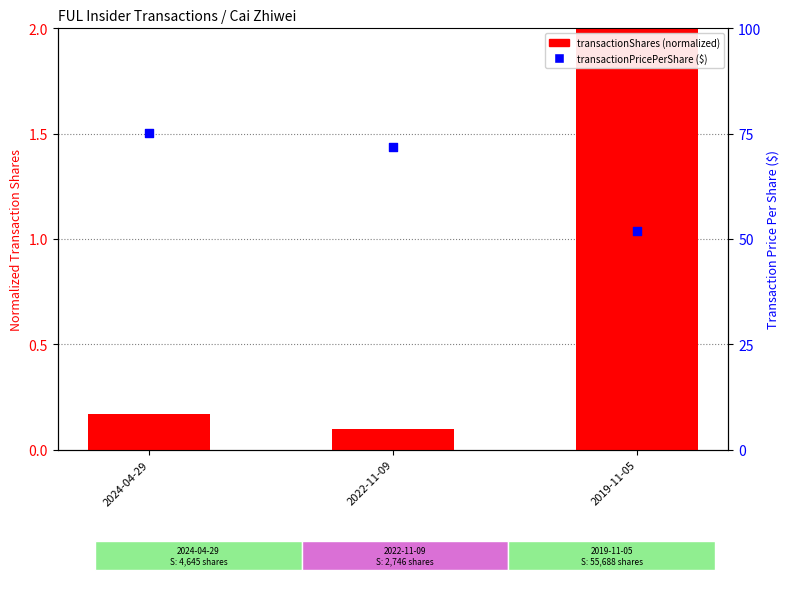

At which category is the sum across all series the highest?

2024-04-29